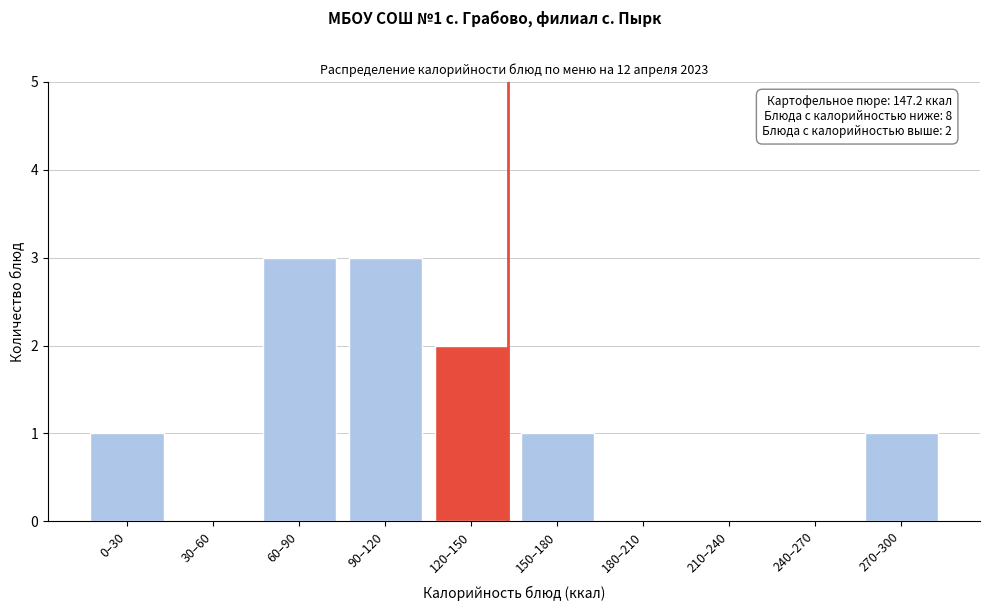

Reading left to right, extract all data points from this chart.

0–30=1	30–60=0	60–90=3	90–120=3	120–150=2	150–180=1	180–210=0	210–240=0	240–270=0	270–300=1